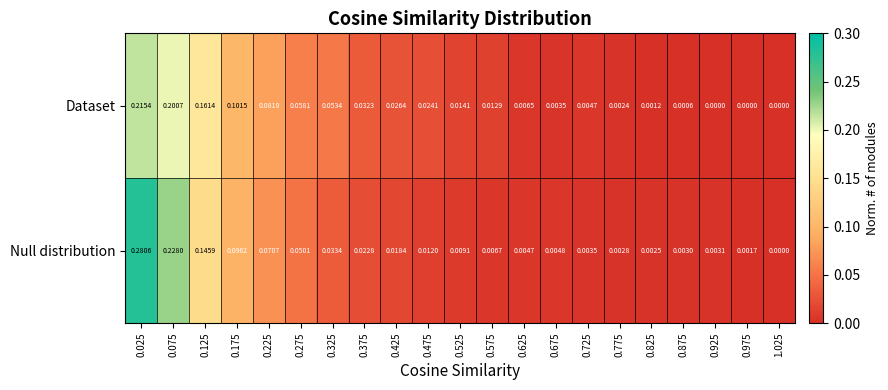

Rank the series at 0.375 from highest to lowest value.

Dataset, Null distribution